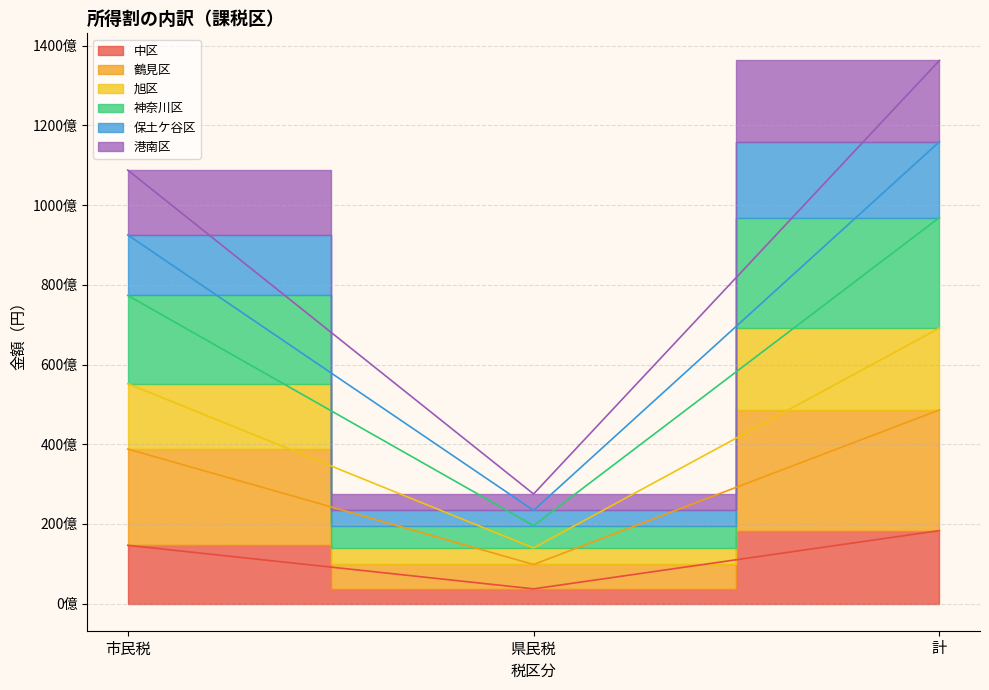

Does the chart display data point markers on the line(s)?

No